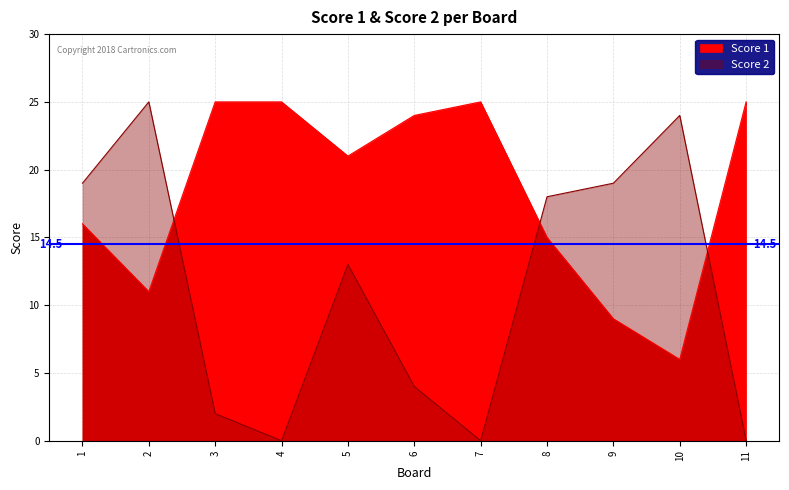

At which label is Score 2 closest to 12?

5